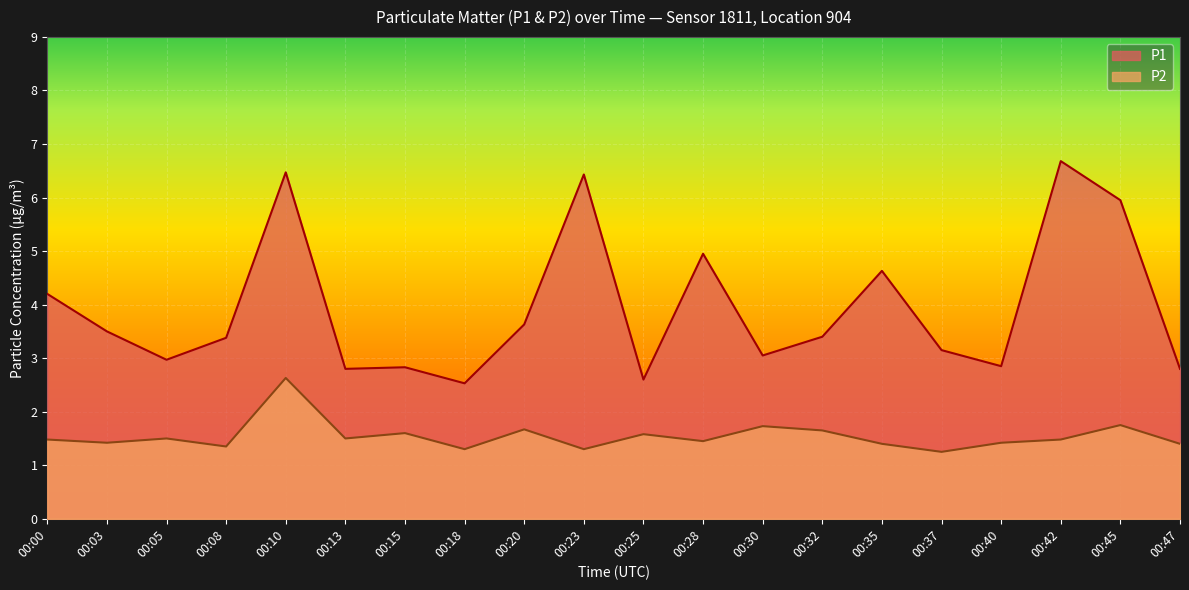

What is the minimum value shown in the chart?

1.2